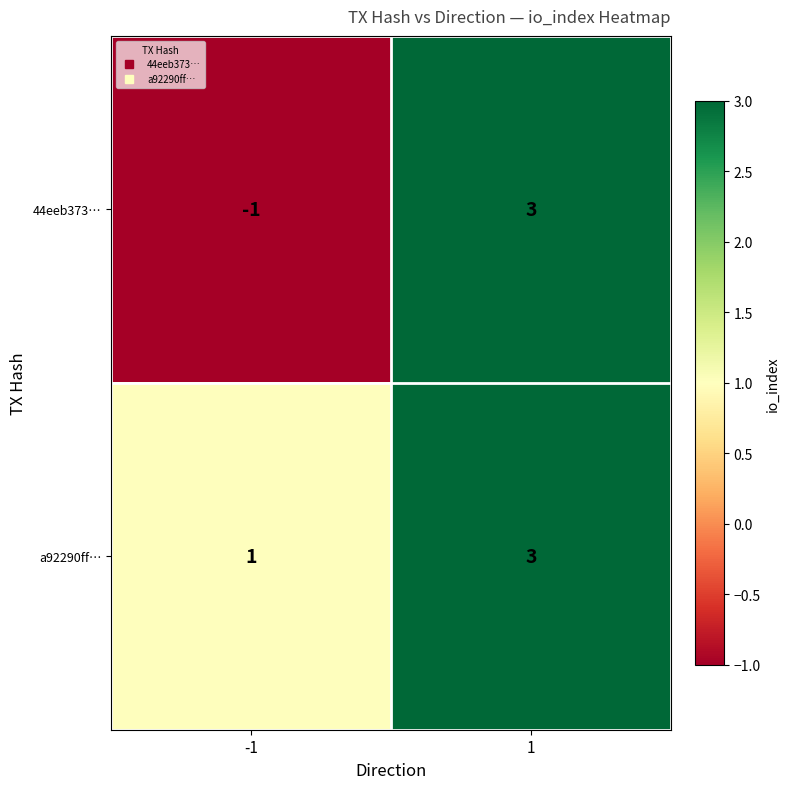

At how many categories does at least one series exceed 2?

1